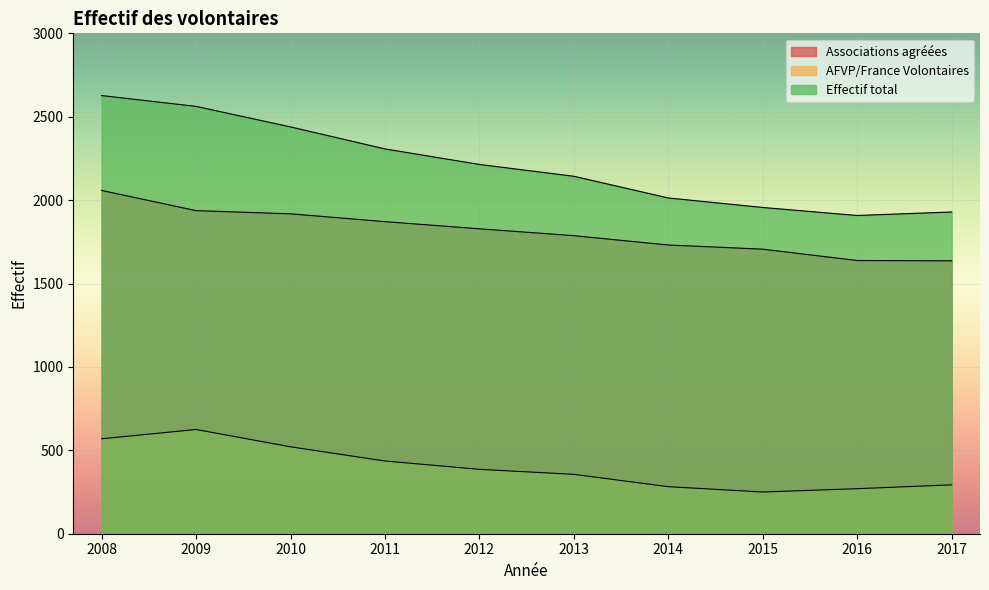

How many lines are shown in the chart?

3